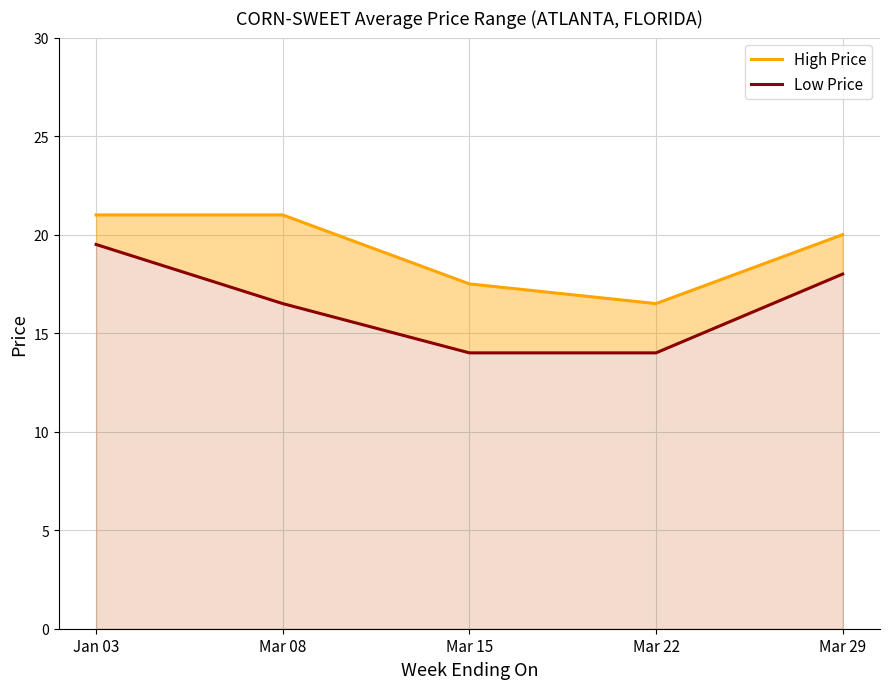

What is the difference between the maximum and second lowest values in the Low Price series?

5.5